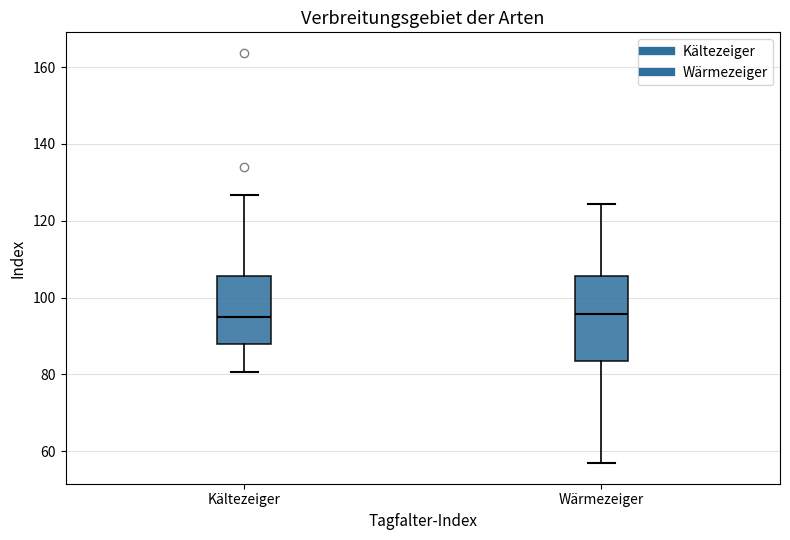

Reading left to right, read every box against the y-axis: the position of its median line, the range the box covers, and the ends of its whiskers. The values are not printed on the chart, so give them approximately, as read against the axis.

Kältezeiger: median 96, box 88 to 106, whiskers 80 to 126
Wärmezeiger: median 96, box 84 to 106, whiskers 56 to 124